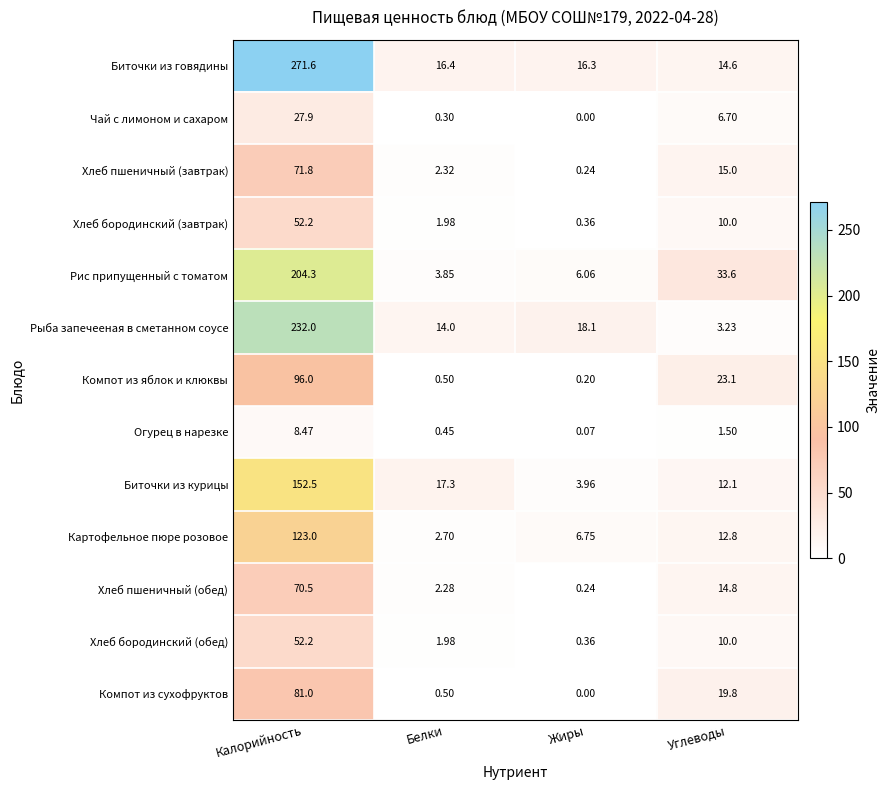

Where does the Хлеб пшеничный (обед) series first go above 14?

Калорийность